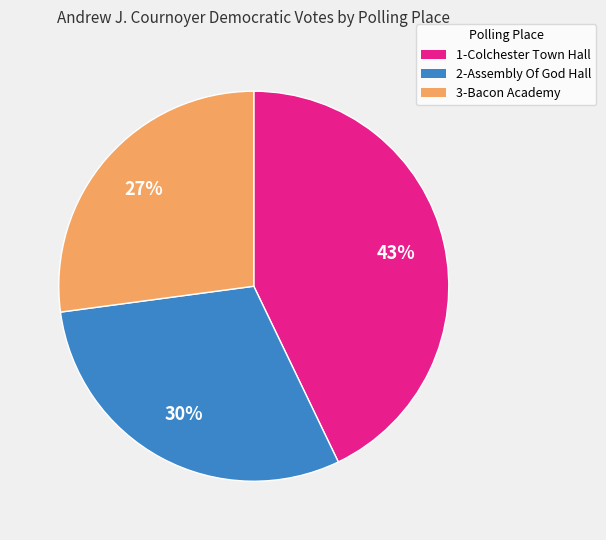

Do 2-Assembly Of God Hall and 1-Colchester Town Hall together represent more than half of the pie?

Yes